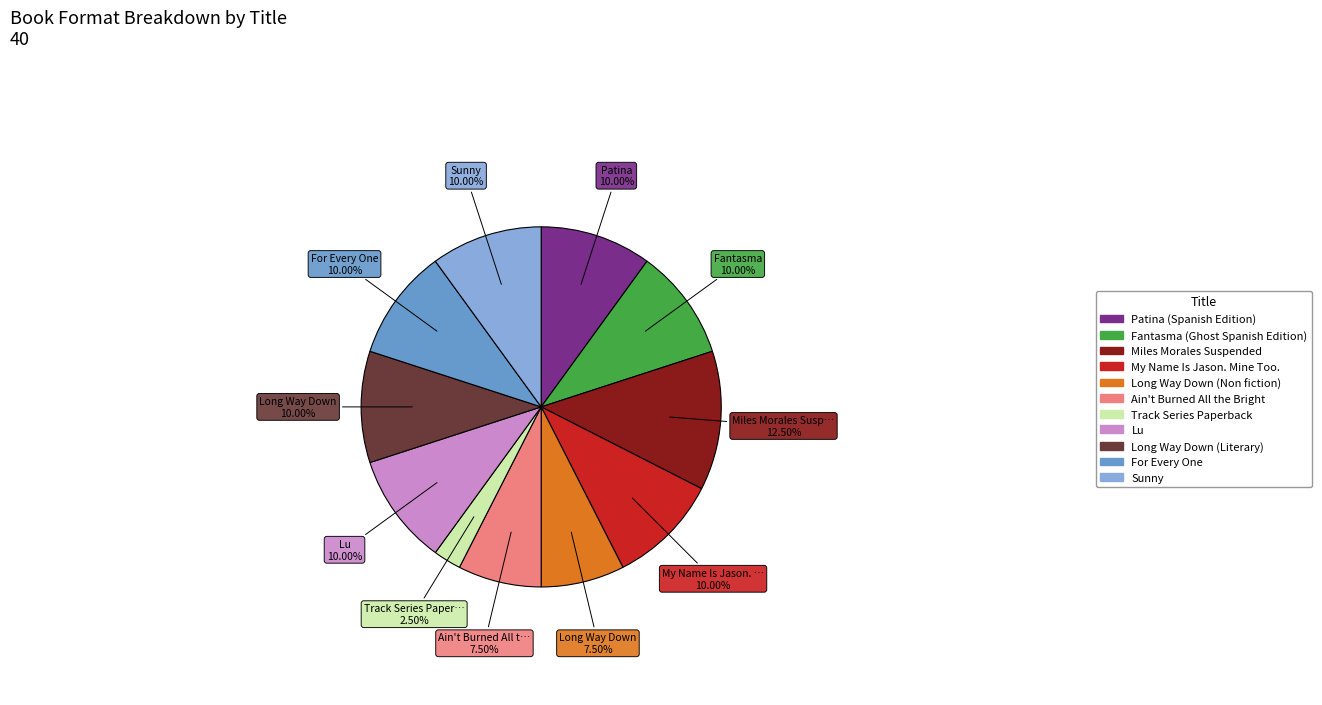

How many segments does this pie chart have?

11